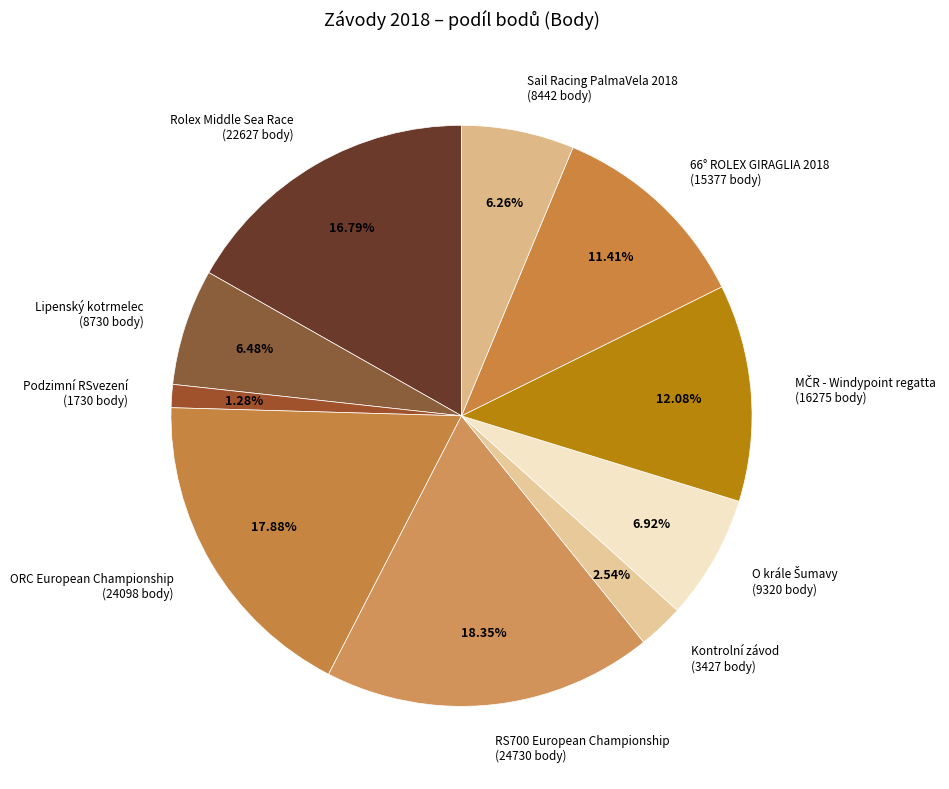

Is the sum of RS700 European Championship (24730 body) and Rolex Middle Sea Race (22627 body) greater than half?

No